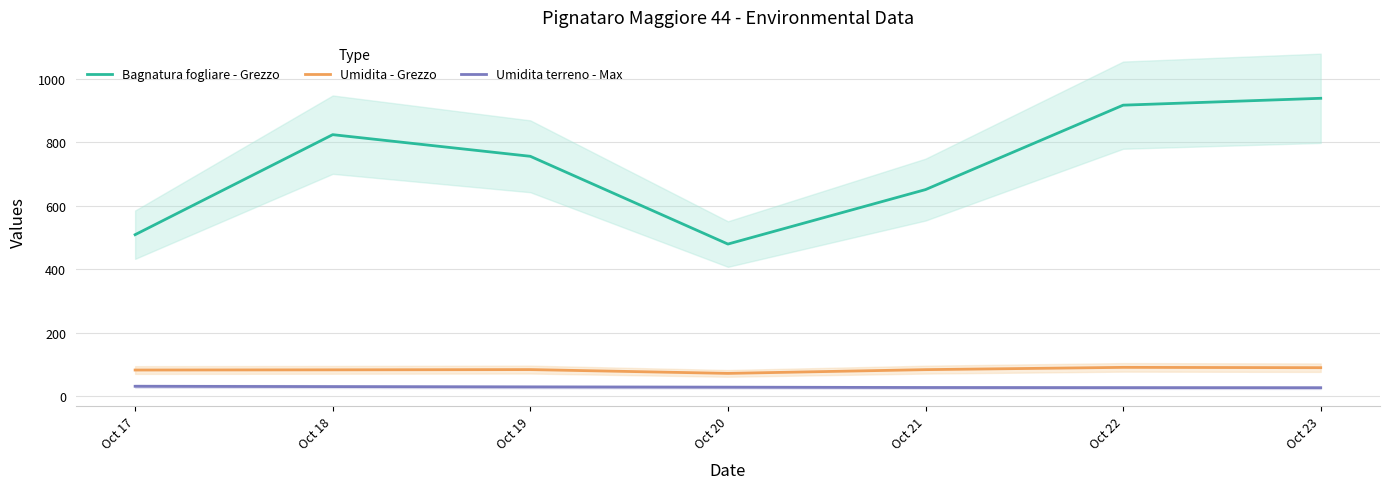

What is the difference between the maximum and second lowest values in the Umidita terreno - Max series?

4.3